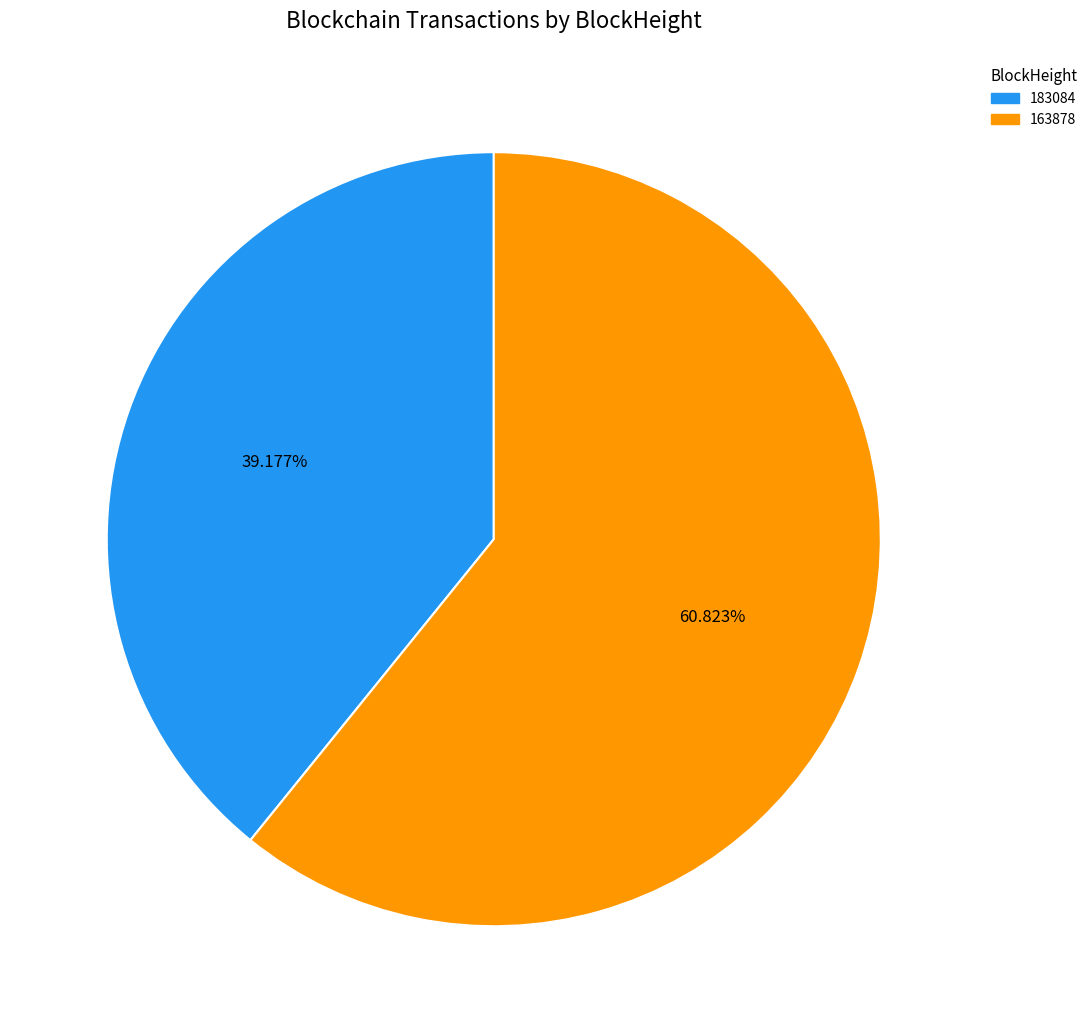

Which slice is the largest?

163878